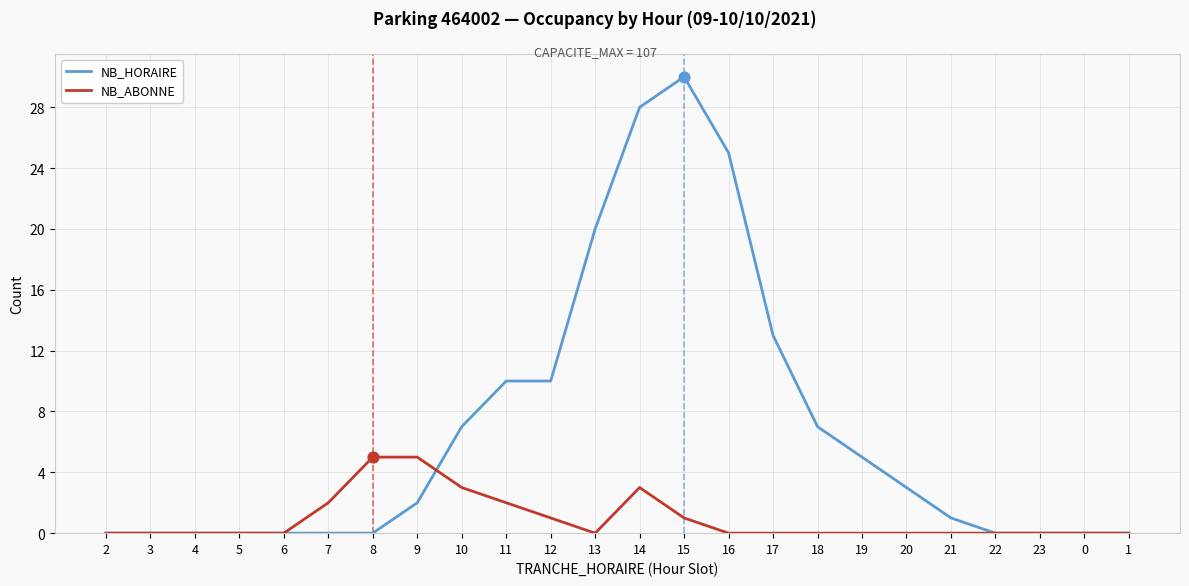

Which series changed the most between 16 and 18?

NB_HORAIRE